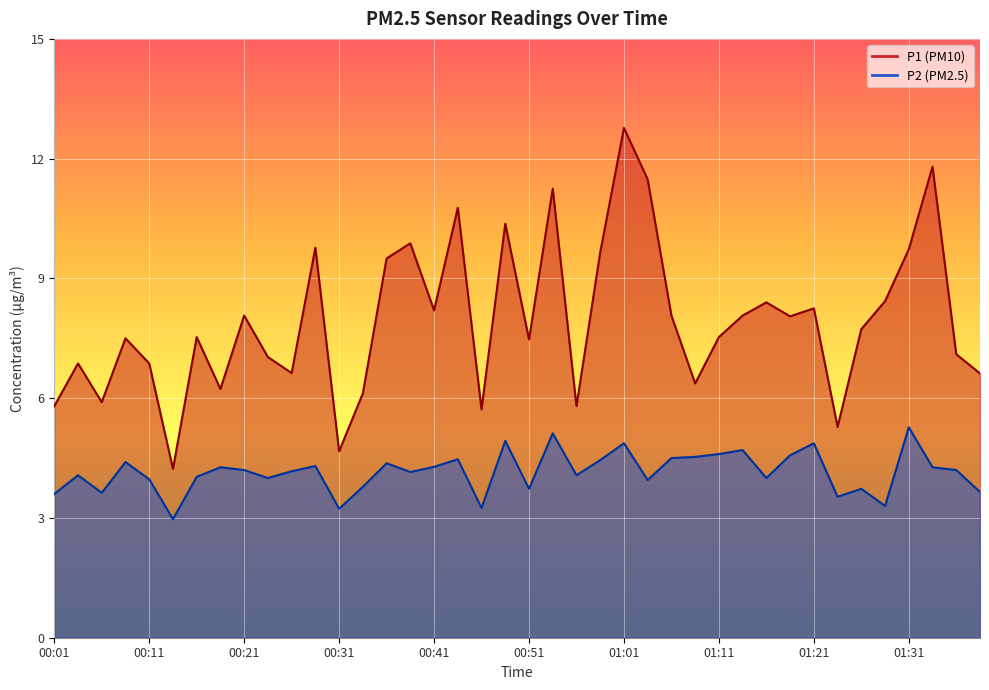

Is the value of P2 at 01:28 greater than the value of P1 at 01:16?

No